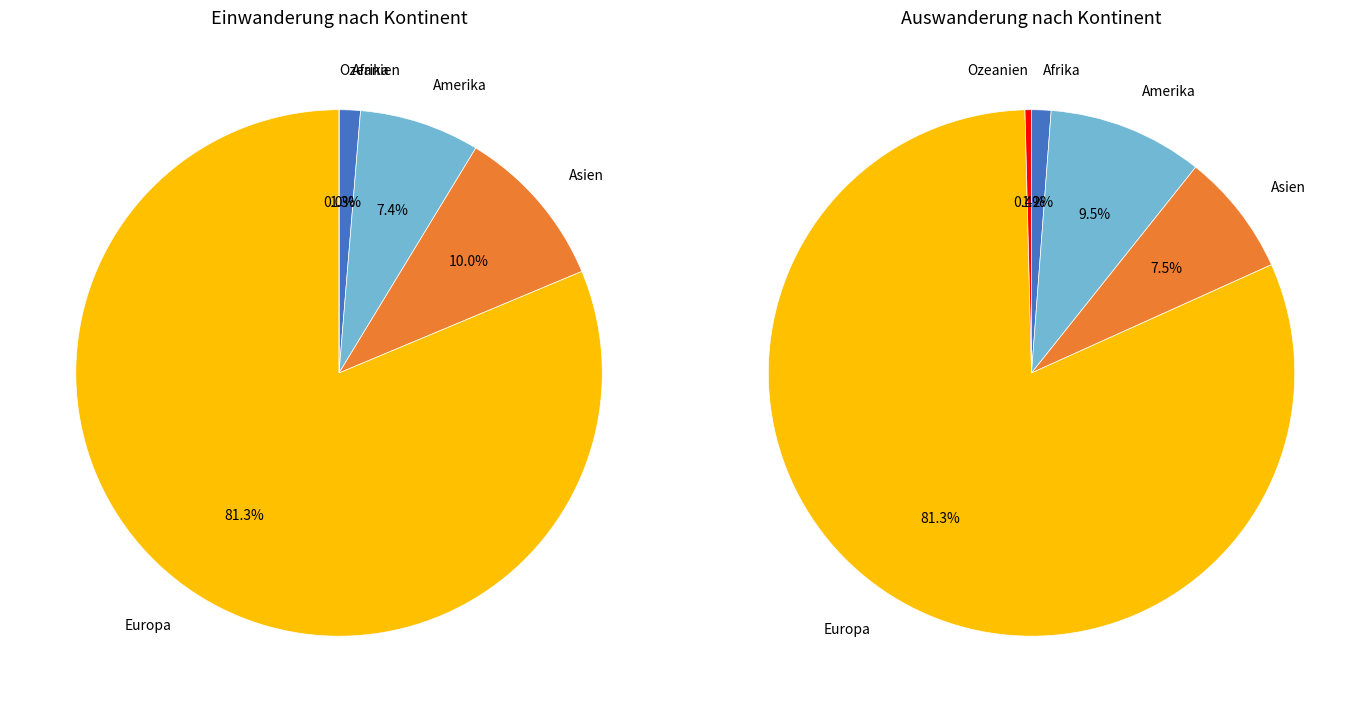

Is it true that Europa is 90% of the pie?

False